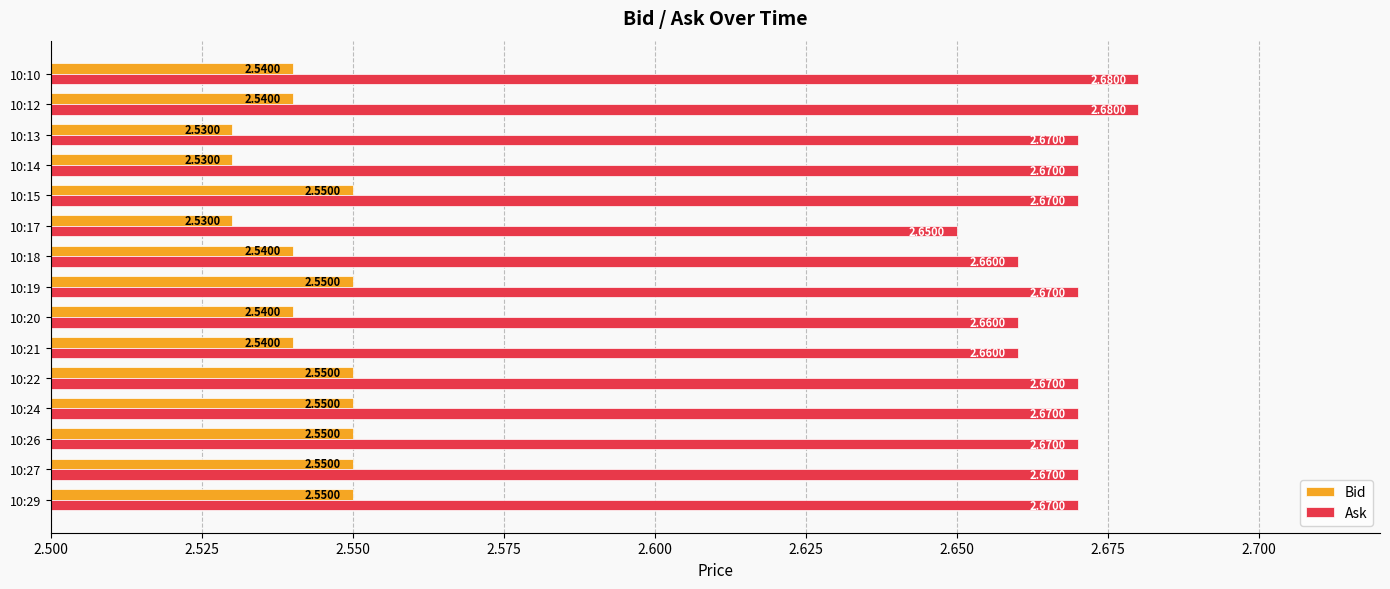

Is the value of Bid at 10:20 greater than the value of Ask at 10:27?

No